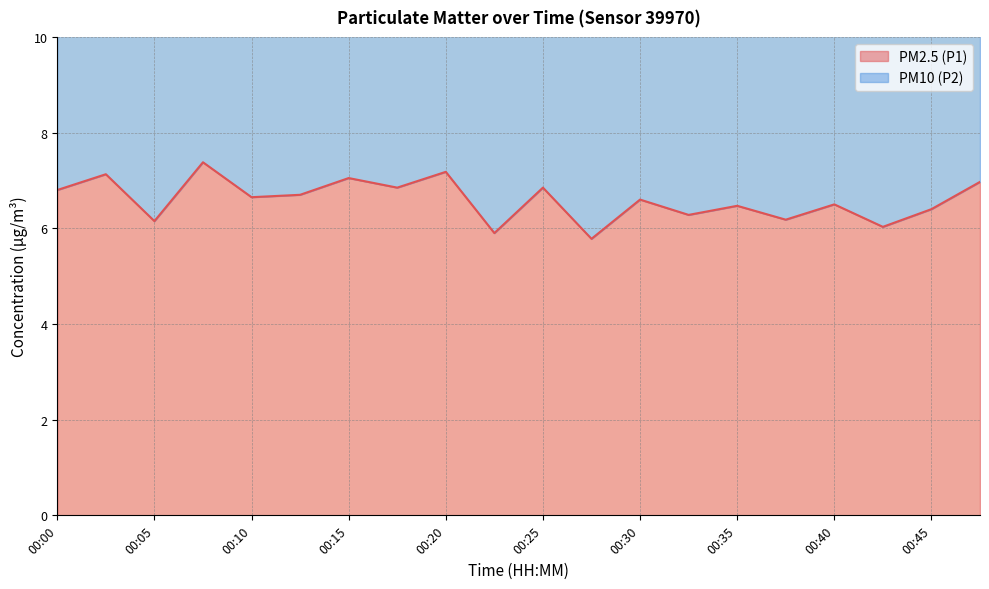

Where does the data first go above 6?

00:00